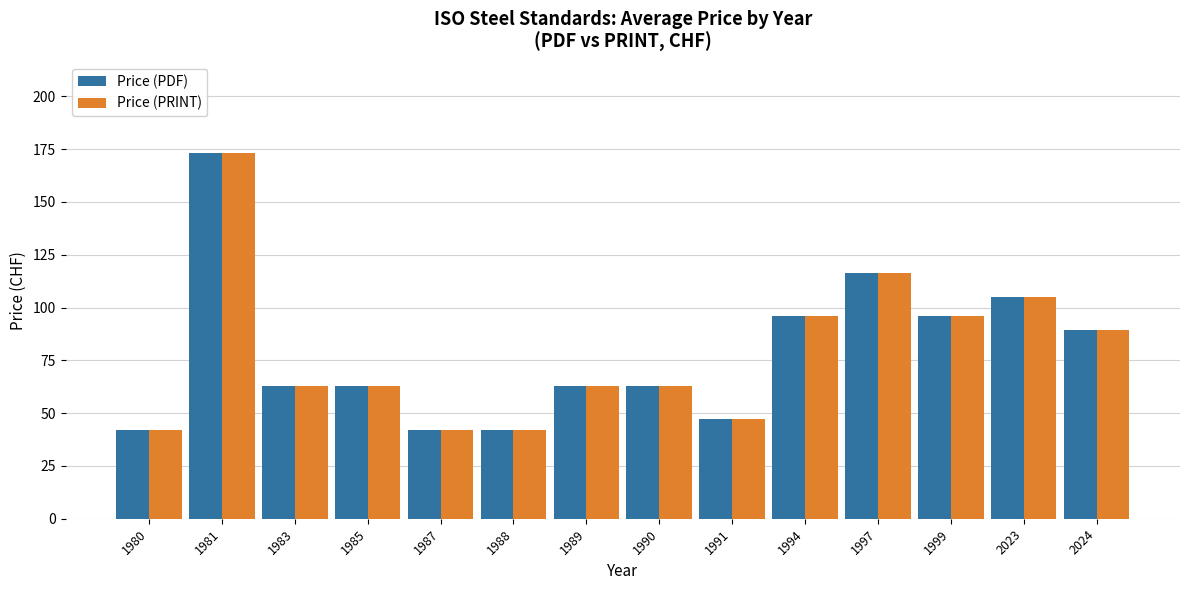

How many bars are there in total?

28